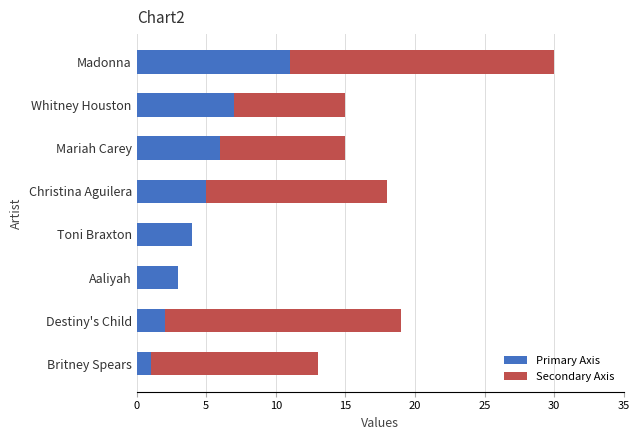

Which category has the highest value in the Primary Axis series?

Madonna